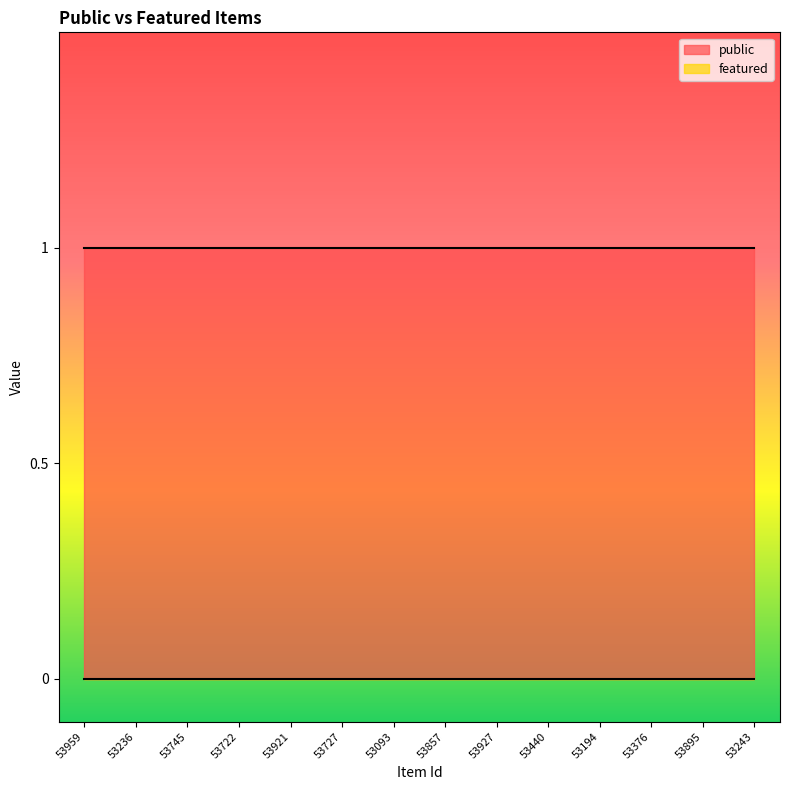

Count the number of data series in this chart.

2